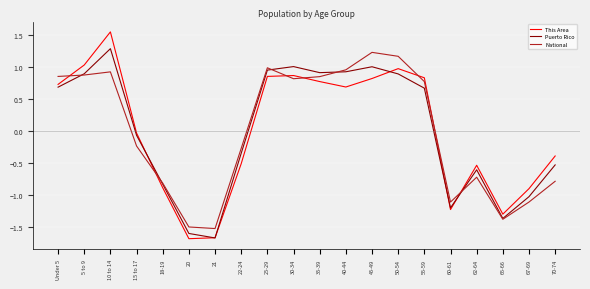

What position from the left is 10 to 14?

3